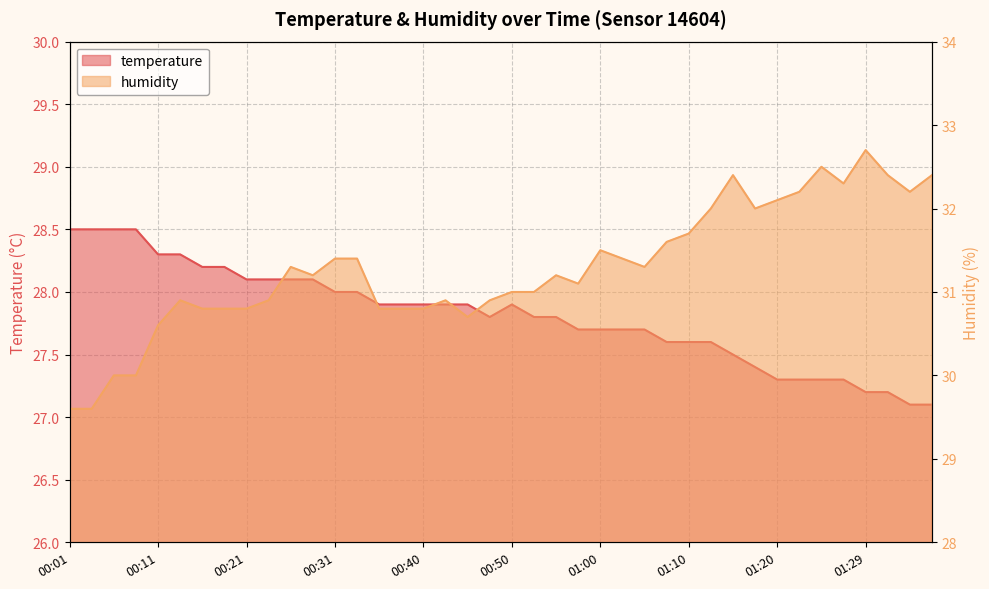

True or false: temperature and humidity cross at least once.

False